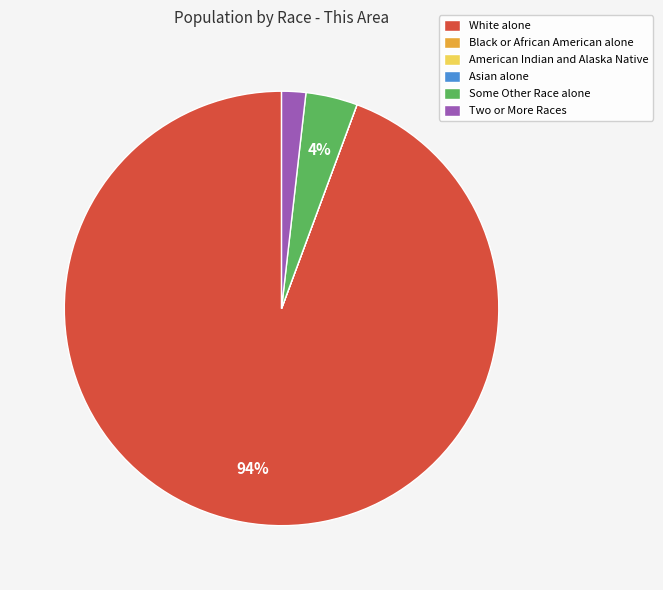

The Some Other Race alone slice represents 4% of the pie. True or false?

True